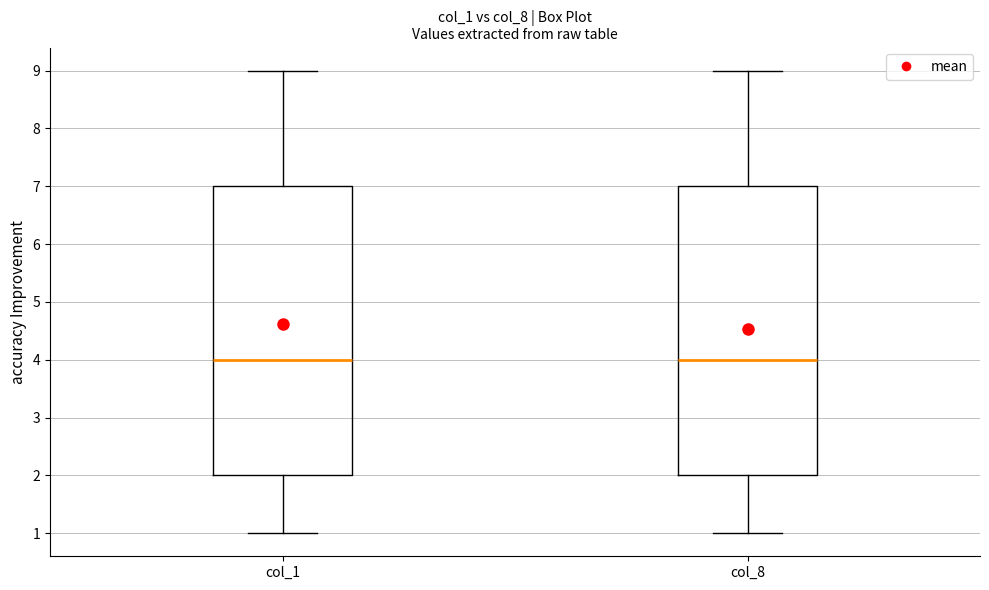

Where is the lower edge of the box for col_1 on the y-axis? The values are not printed on the chart, so give them approximately, as read against the axis.

2